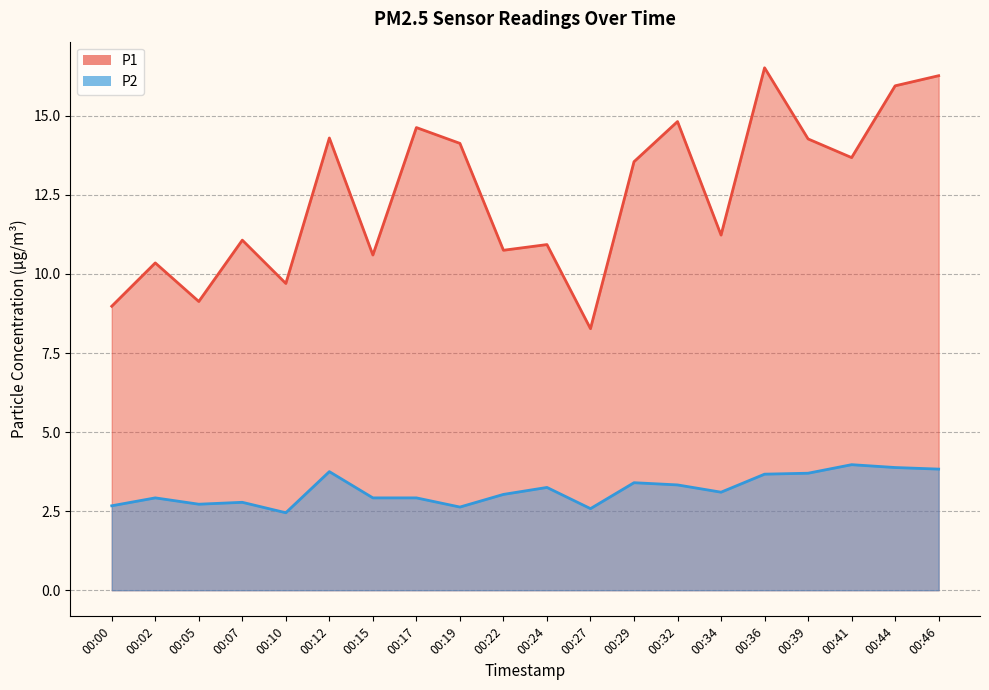

Rank the categories by P2 value from lowest to highest.

00:10, 00:27, 00:19, 00:00, 00:05, 00:07, 00:02, 00:15, 00:17, 00:22, 00:34, 00:24, 00:32, 00:29, 00:36, 00:39, 00:12, 00:46, 00:44, 00:41